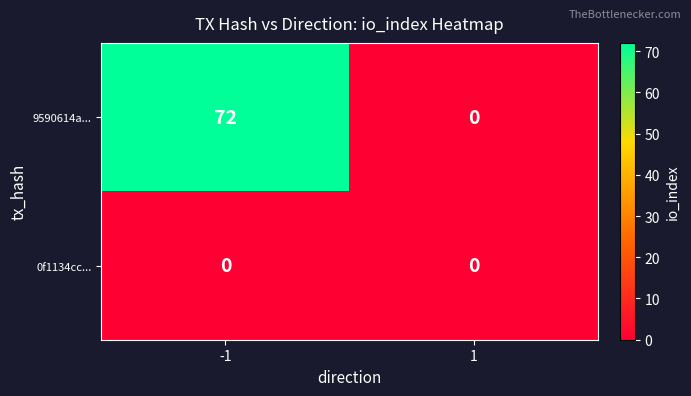

Count the number of data series in this chart.

2